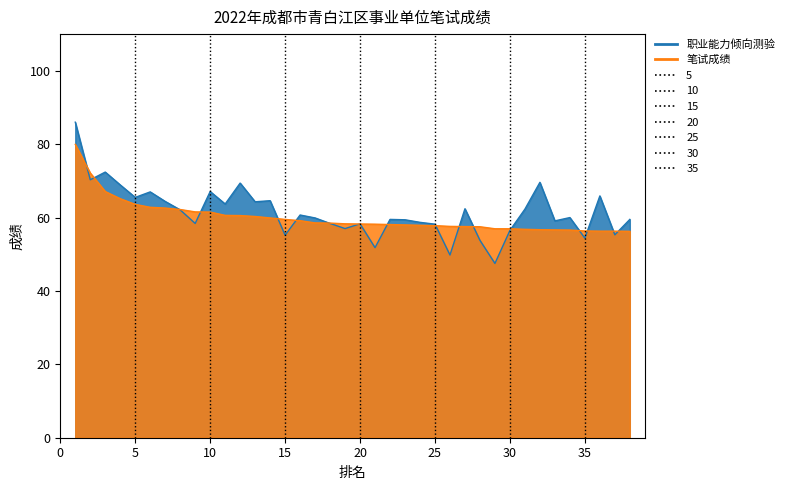

How many interior local peaks does the 职业能力倾向测验 series have?

12